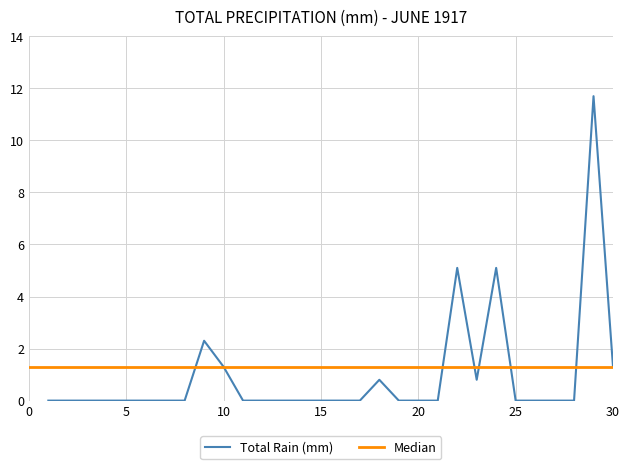

What is the sum of the values at 1917-06-29 and 1917-06-11?

11.7